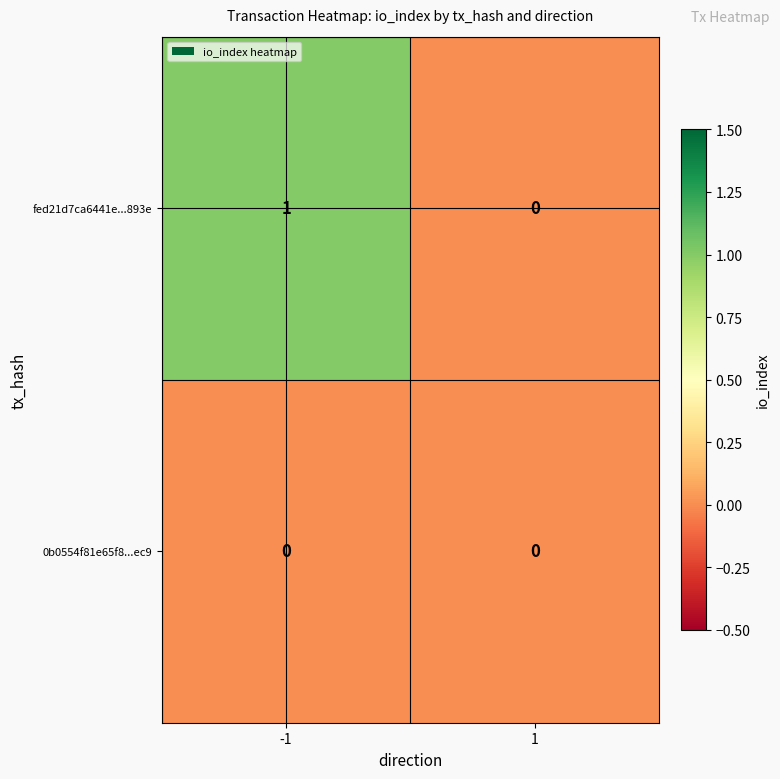

Which series has the largest total across all categories?

fed21d7ca6441e...893e